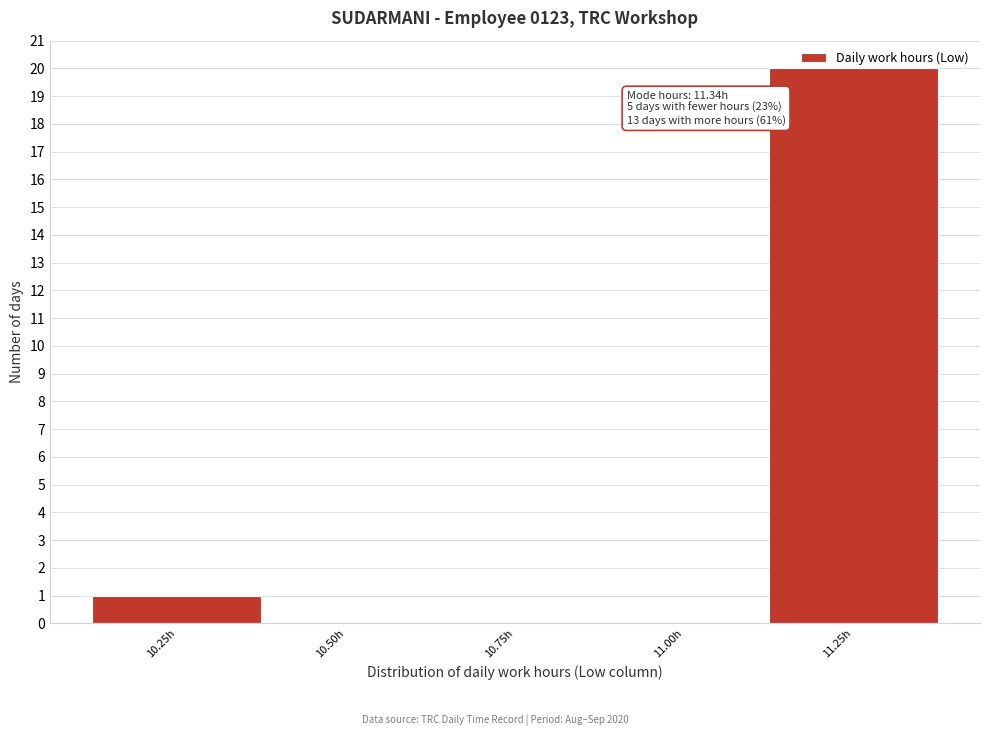

At which label is the value closest to 10?

10.25h